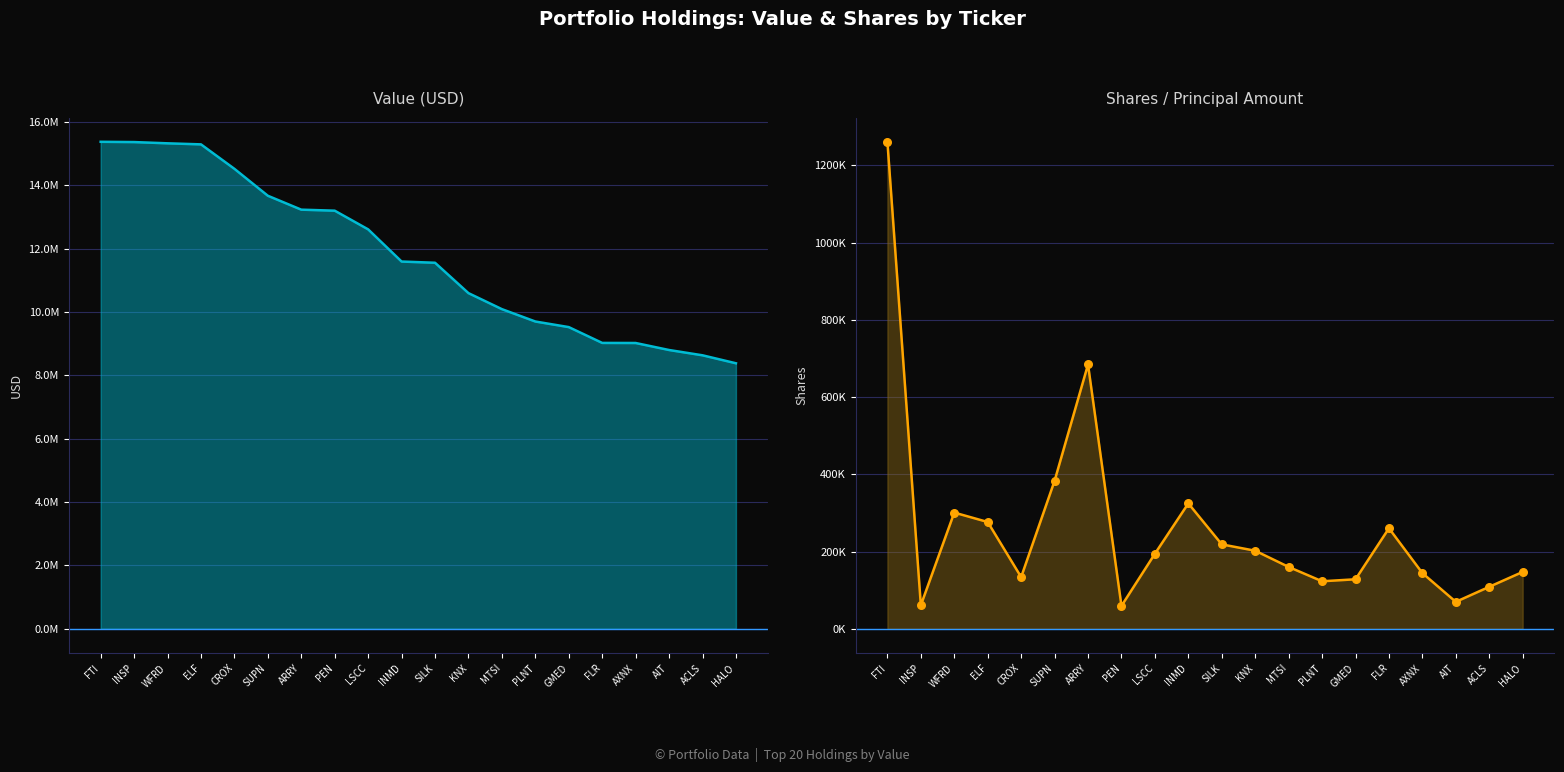

Which series has the largest total across all categories?

Value (USD)